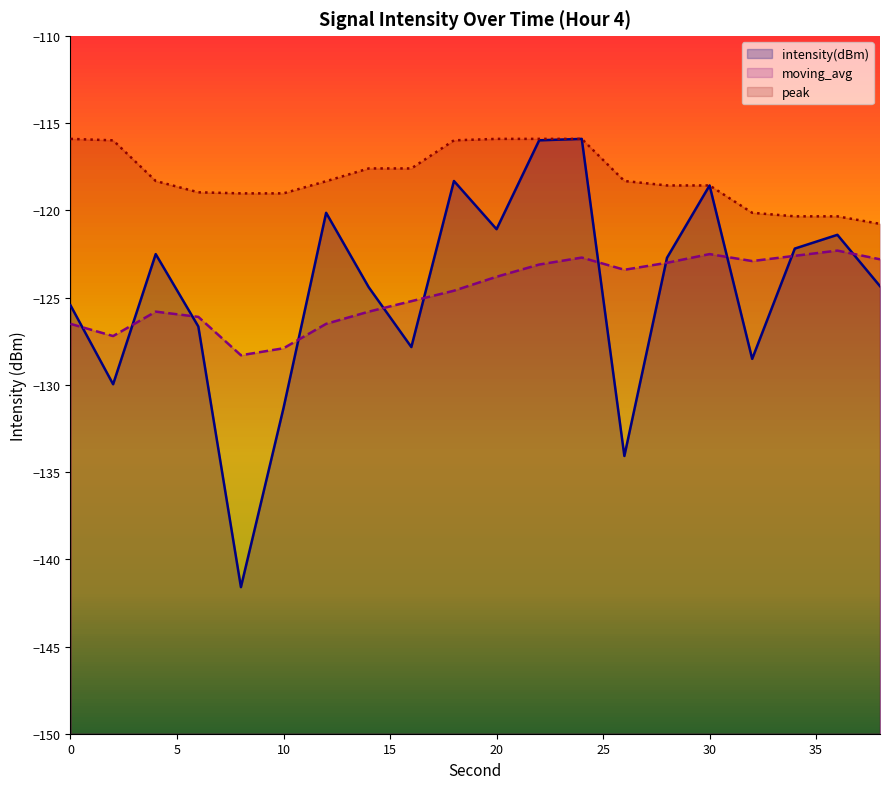

Reading left to right, transcribe all the data shown in this chart.

intensity(dBm): -125.4	-130.0	-122.5	-126.6	-141.6	-131.3	-120.1	-124.4	-127.8	-118.3	-121.1	-116.0	-115.9	-134.1	-122.7	-118.6	-128.5	-122.2	-121.4	-124.3
moving_avg: -126.5	-127.2	-125.8	-126.1	-128.3	-127.9	-126.5	-125.8	-125.2	-124.6	-123.8	-123.1	-122.7	-123.4	-123.0	-122.5	-122.9	-122.6	-122.3	-122.8
peak: -115.9	-116.0	-118.3	-119.0	-119.0	-119.0	-118.3	-117.6	-117.6	-116.0	-115.9	-115.9	-115.9	-118.3	-118.6	-118.6	-120.1	-120.3	-120.3	-120.8